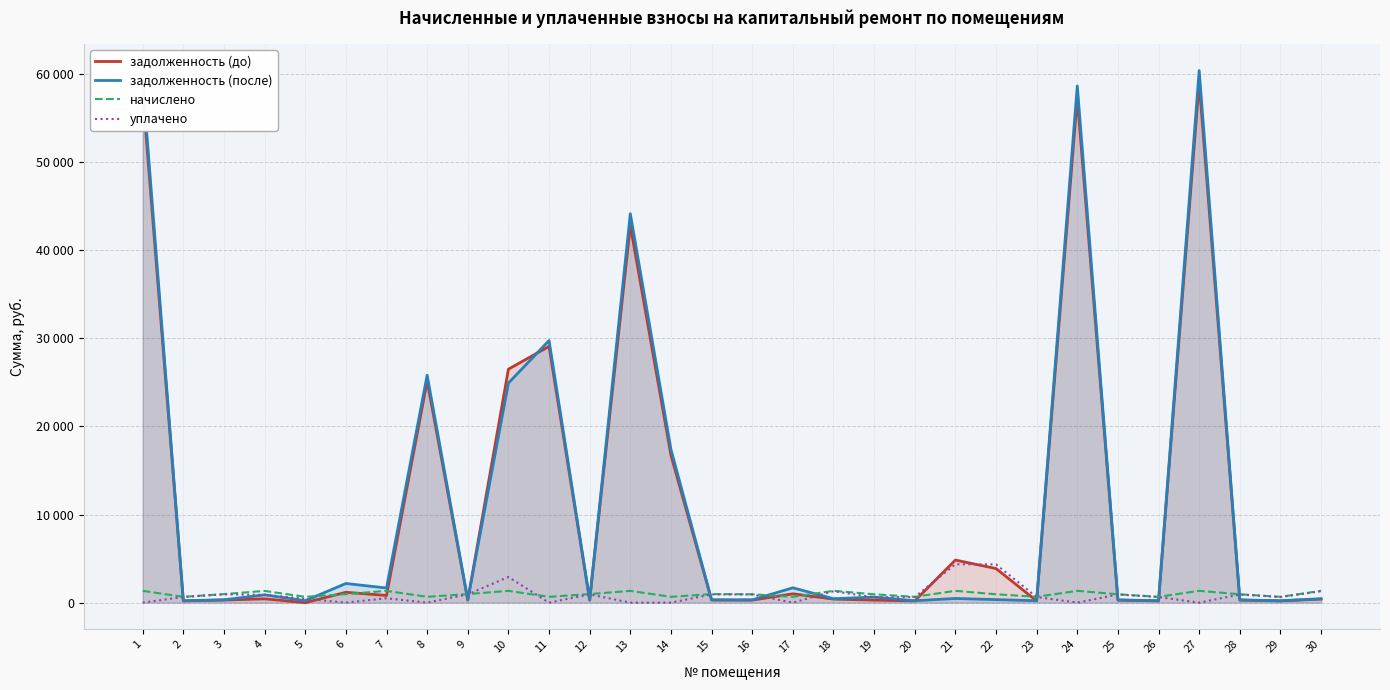

Which has a higher value, 11 or 14?

11